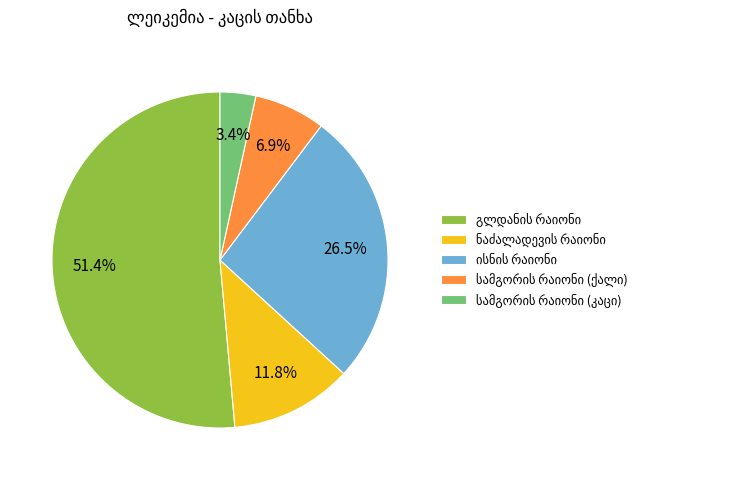

Count the number of slices in the pie.

5